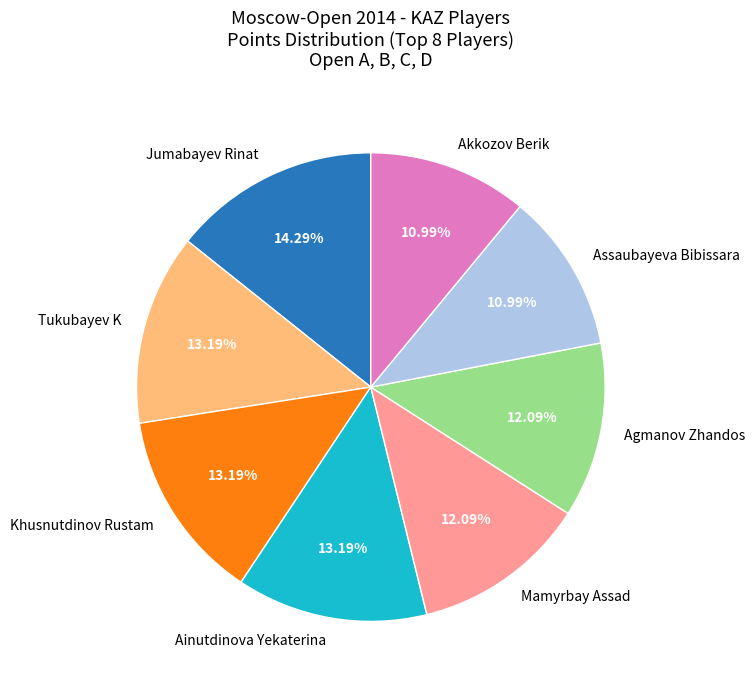

Approximately how many times larger is the value at Assaubayeva Bibissara compared to Jumabayev Rinat?

0.8